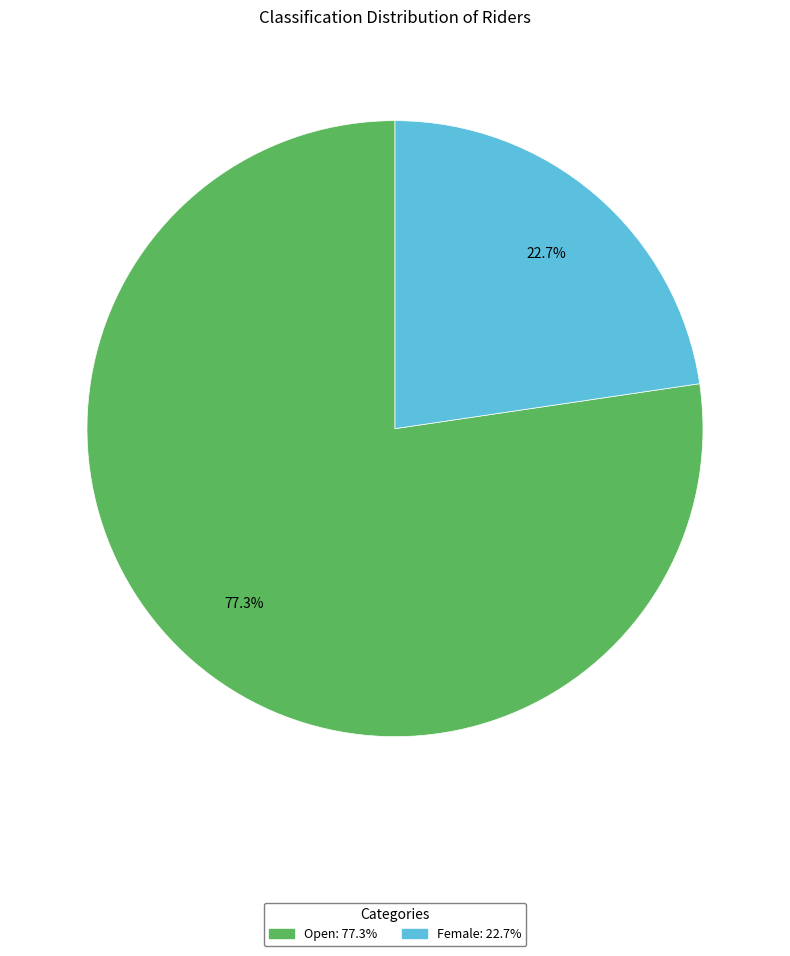

Which category has the smallest portion of the pie?

Female